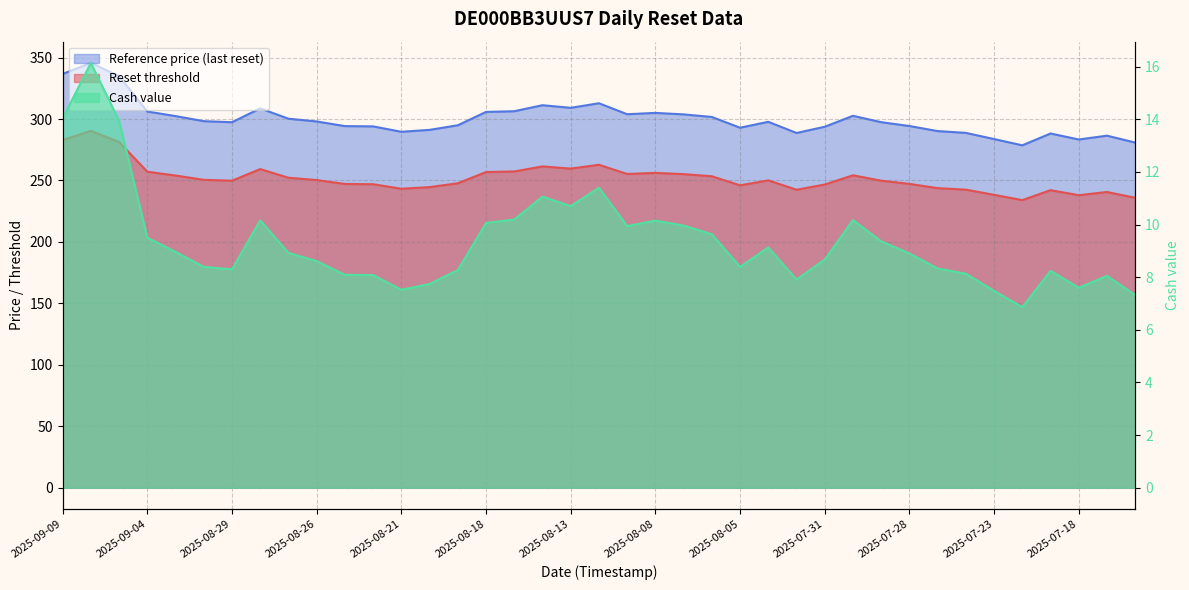

Is it true that Cash value equals 4.9 at 2025-07-29?

False